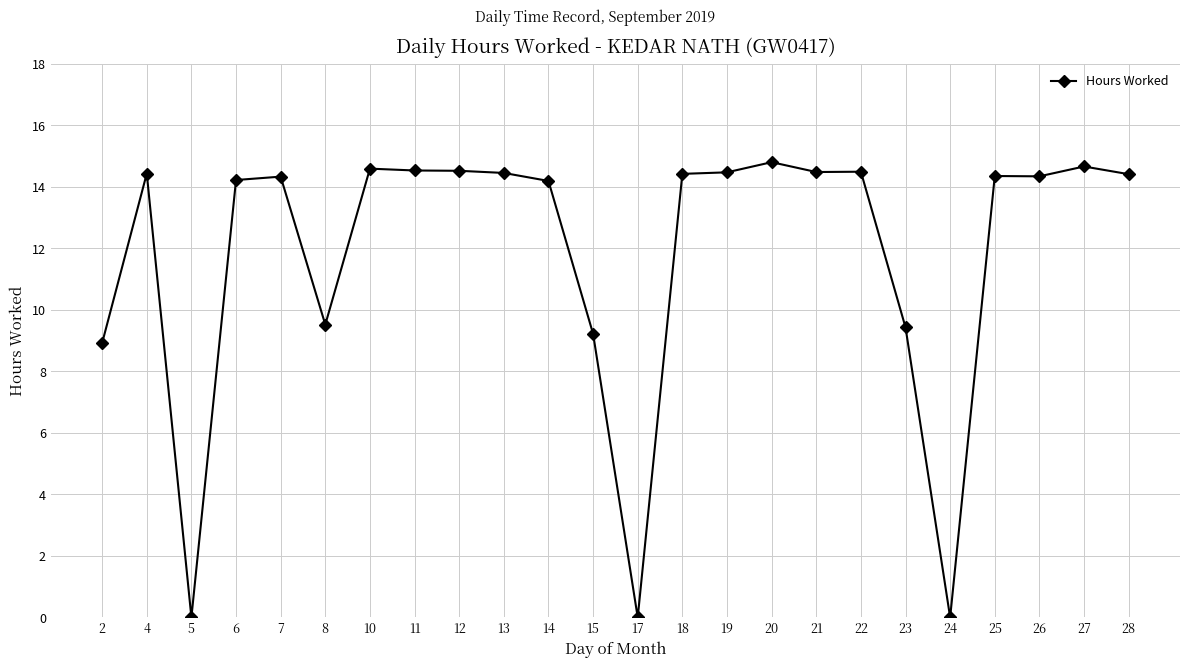

Count the number of values greater than 14.

17